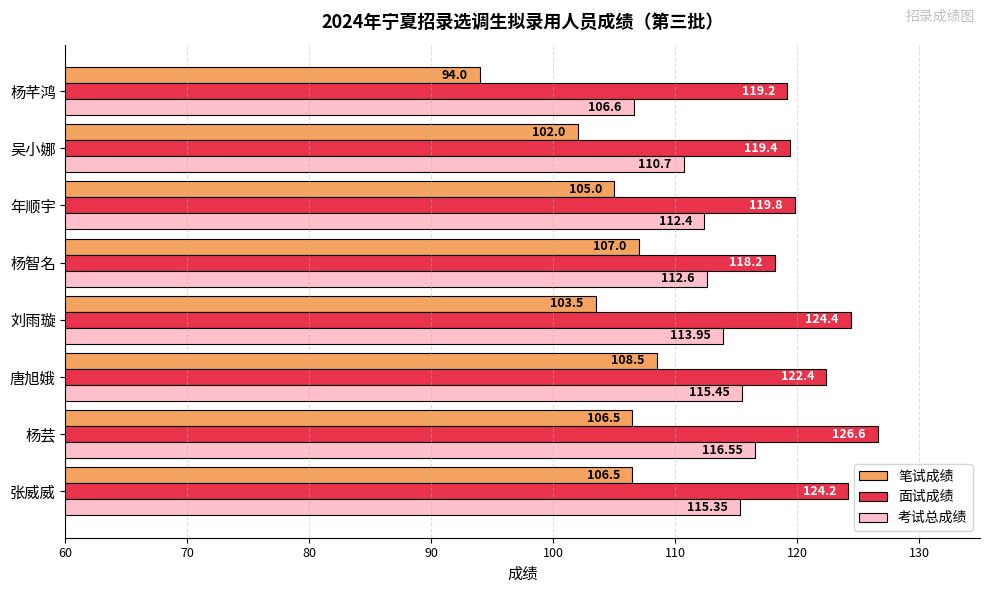

List the labels in order of 面试成绩 value, largest first.

杨芸, 刘雨璇, 张威威, 唐旭娥, 年顺宇, 吴小娜, 杨芊鸿, 杨智名